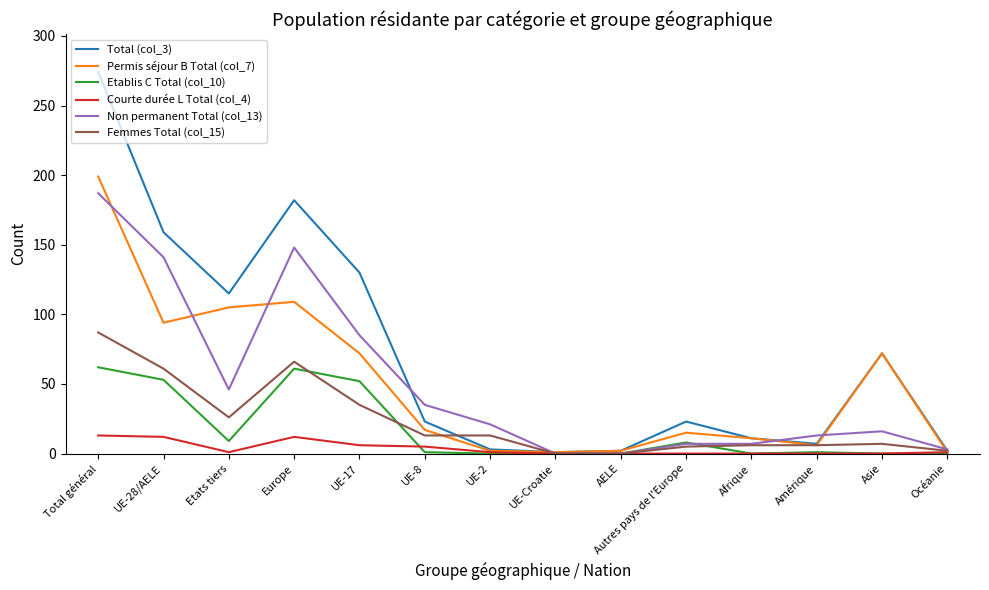

Which series has the widest spread of values?

Total (col_3)